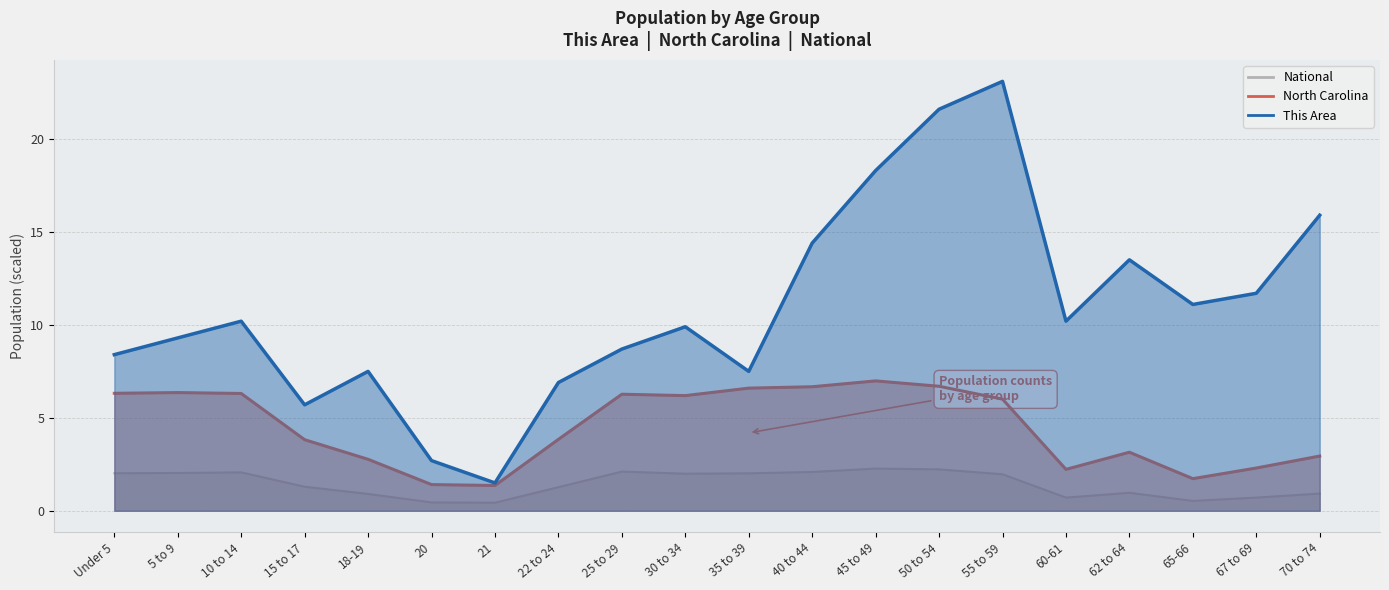

Which category has the lowest value in the North Carolina series?

21